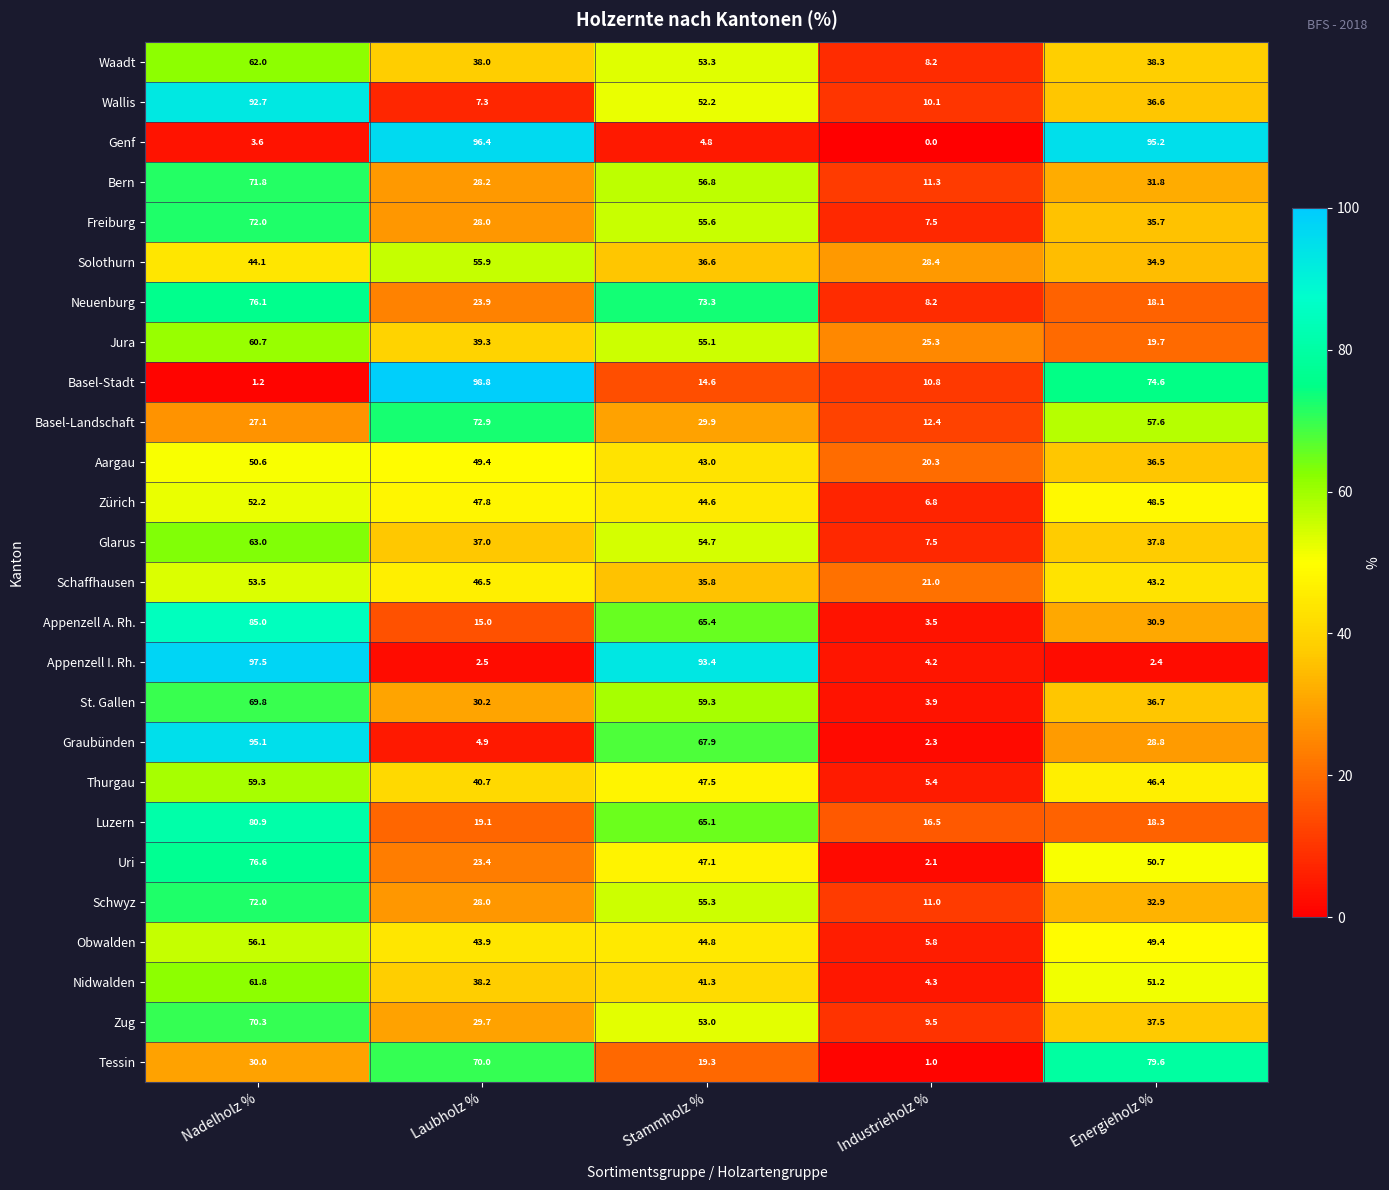

What is the sum of the Wallis values at Nadelholz % and Industrieholz %?

102.8